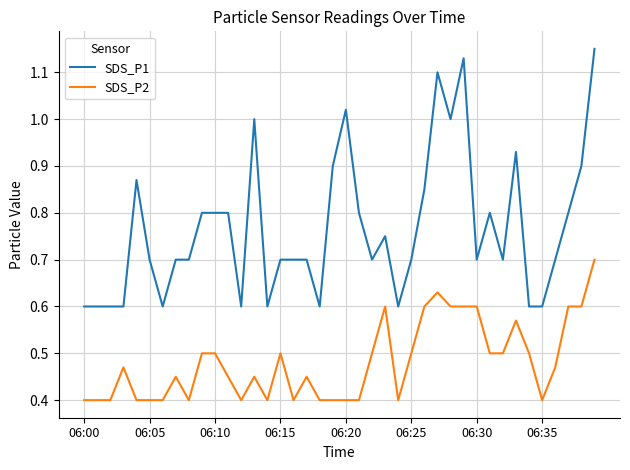

What is the maximum value for SDS_P2?

0.7